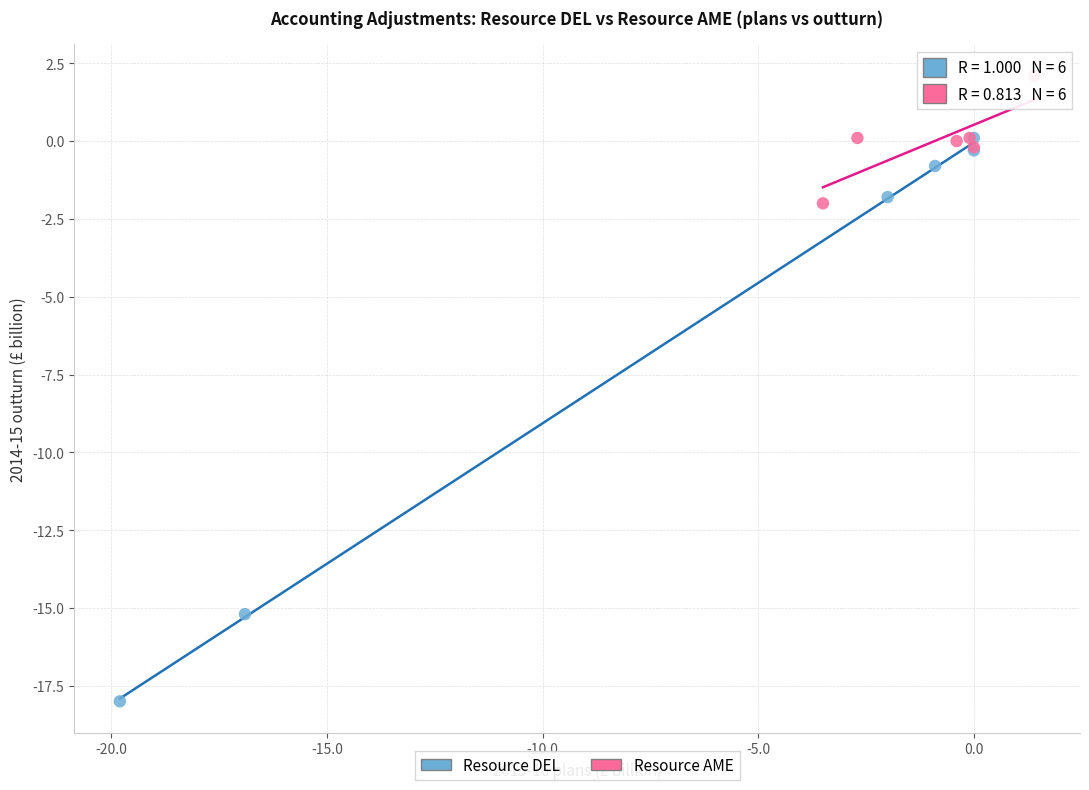

Which series contains the highest Y value?

Resource AME